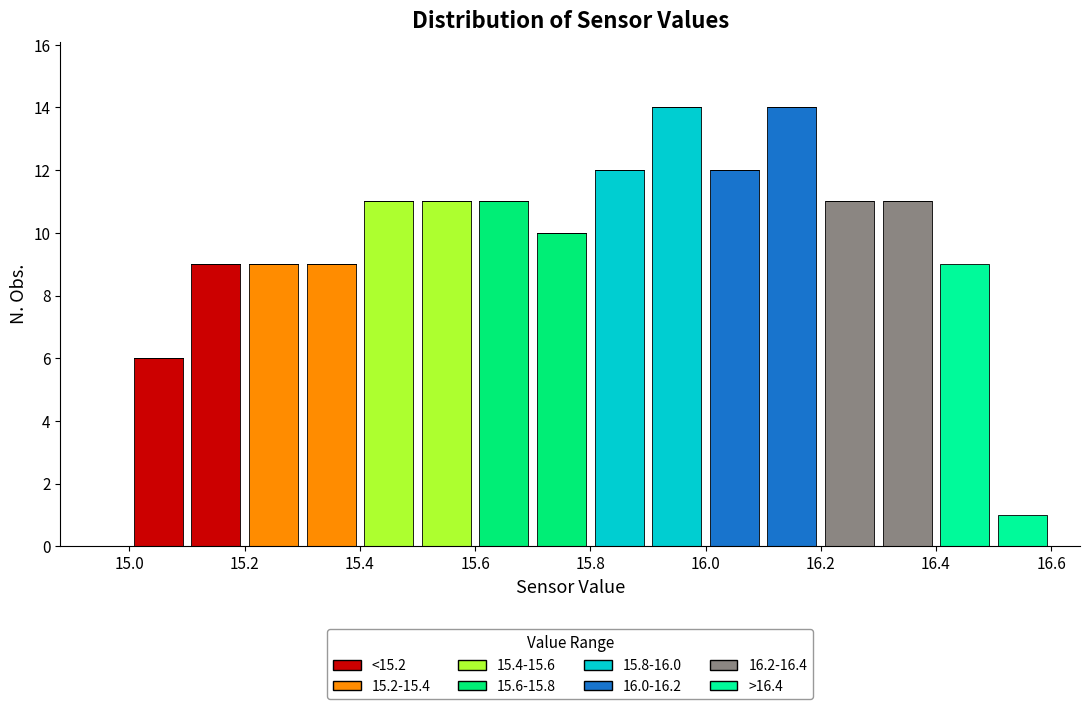

Reading left to right, transcribe this chart: for each stacked bar, give the range it covers on the x-axis and its total height. The values are not printed on the chart, so give them approximately, as read against the axis.

14.9 to 15.0: 0
15.0 to 15.1: 6
15.1 to 15.2: 9
15.2 to 15.3: 9
15.3 to 15.4: 9
15.4 to 15.5: 11
15.5 to 15.6: 11
15.6 to 15.7: 11
15.7 to 15.8: 10
15.8 to 15.9: 12
15.9 to 16.0: 14
16.0 to 16.1: 12
16.1 to 16.2: 14
16.2 to 16.3: 11
16.3 to 16.4: 11
16.4 to 16.5: 9
16.5 to 16.6: 1